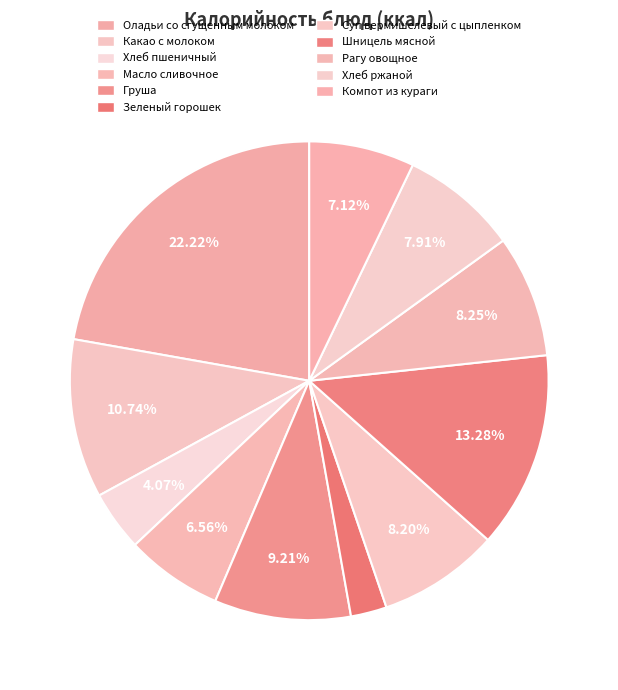

To the nearest percent, what is the difference between the largest and smallest slice percentages?

20%